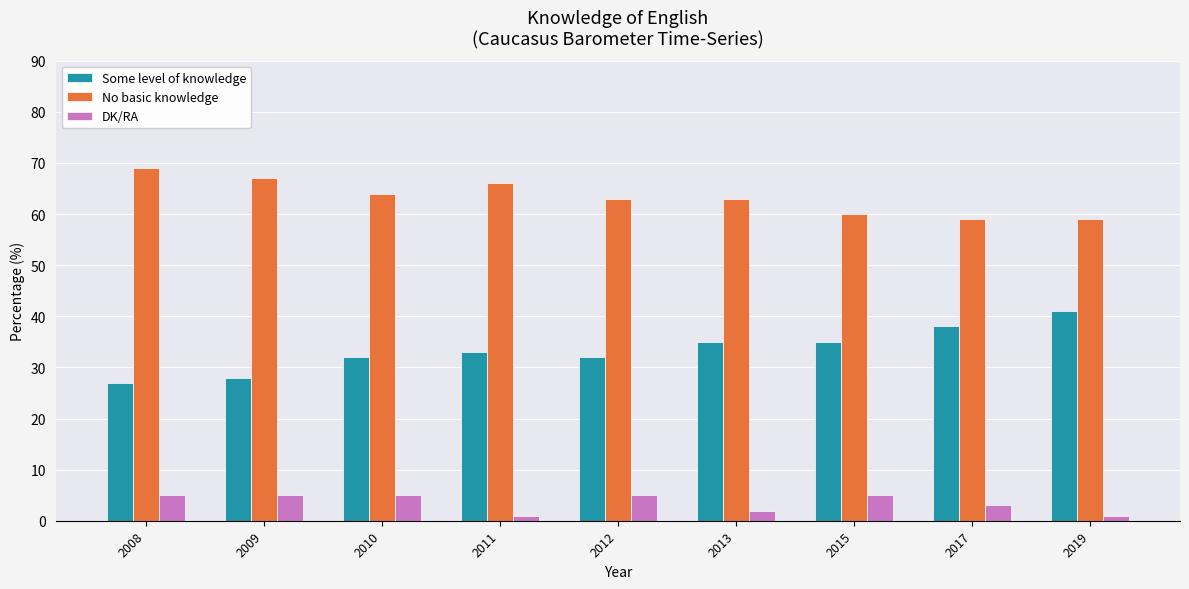

What is the value of the No basic knowledge bar at the 9th from the left?

59